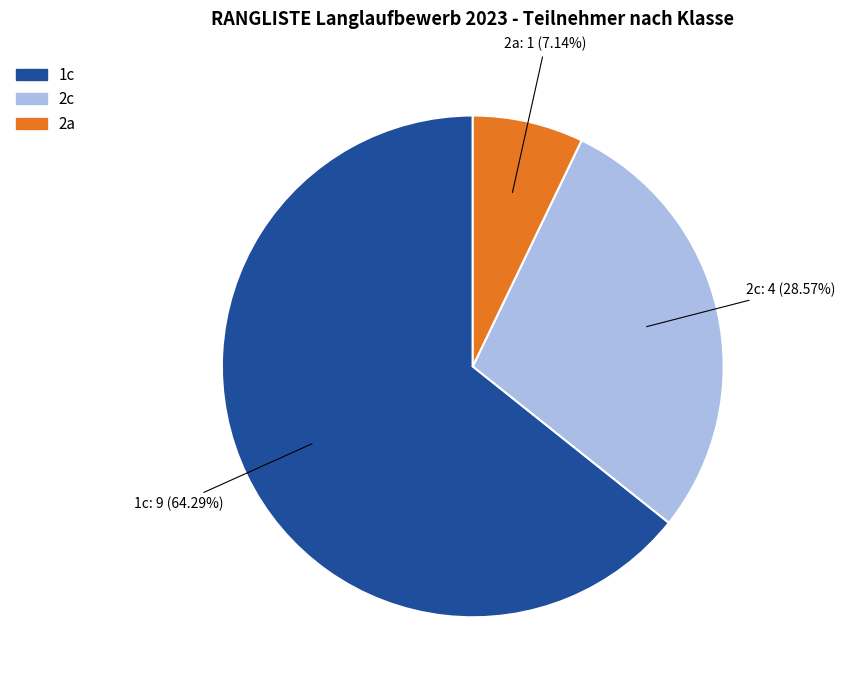

What percentage is the 2a slice, to the nearest percent?

7%